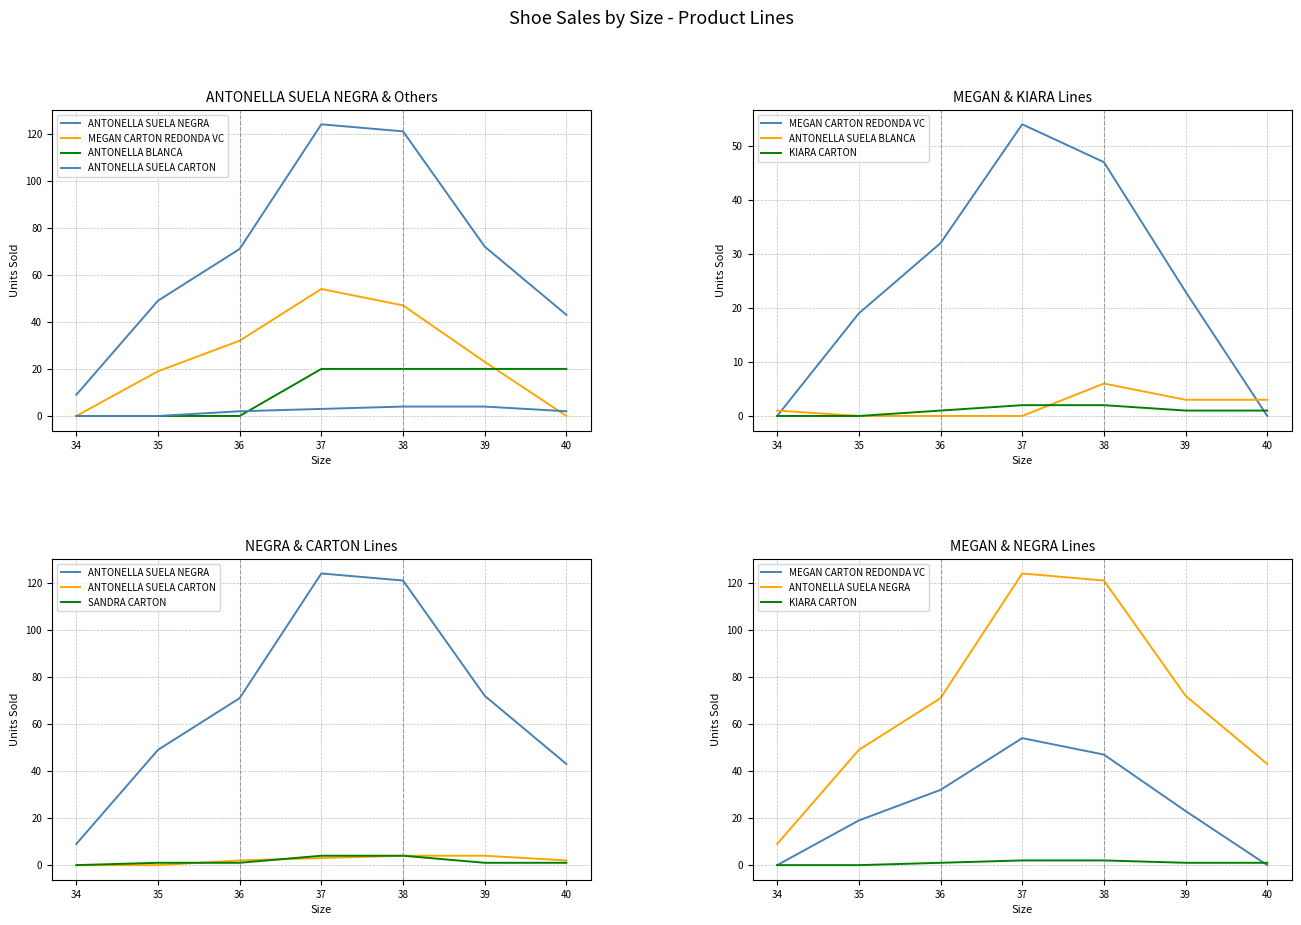

Is it true that ANTONELLA BLANCA 27-33 (padded) equals -11 at 36?

False